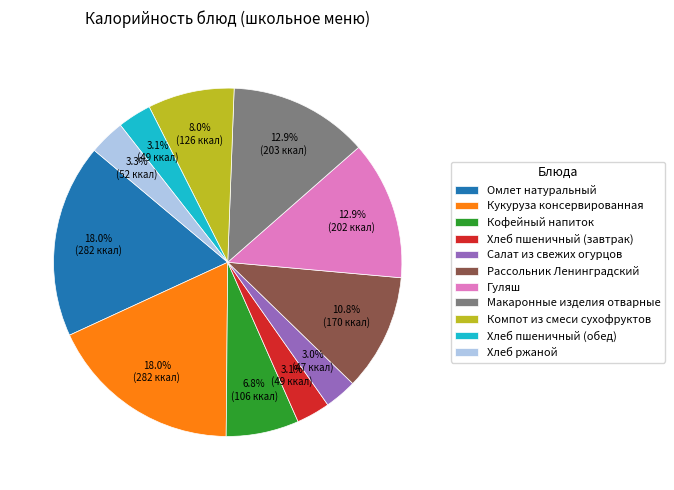

Is it true that Компот из смеси сухофруктов is 8% of the pie?

True